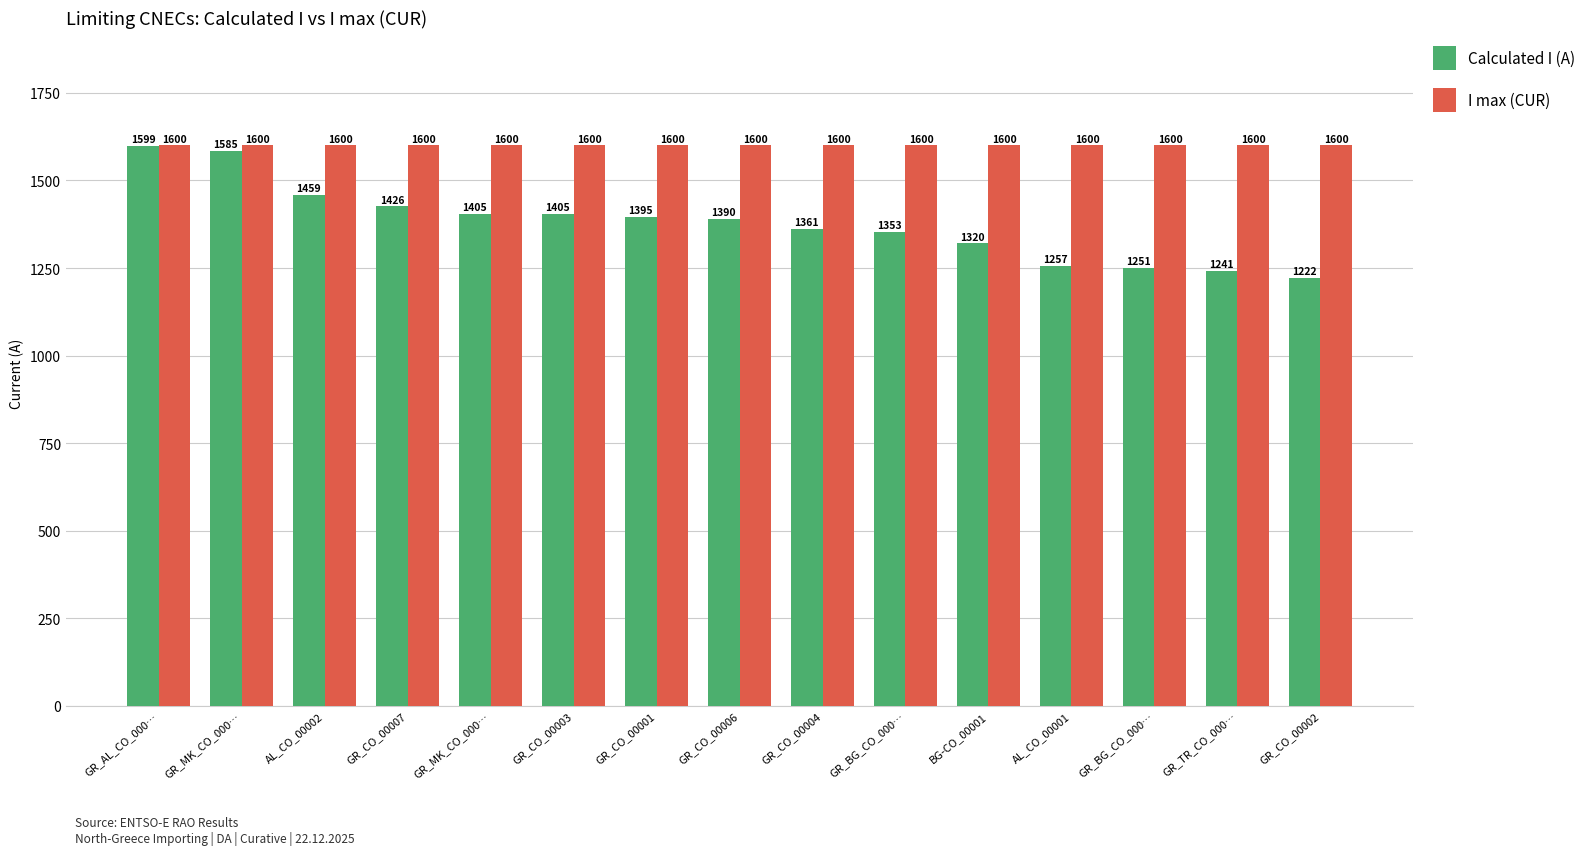

Reading right to left, transcribe all the data shown in this chart.

Calculated I (A): 1222	1241	1251	1257	1320	1353	1361	1390	1395	1405	1405	1426	1459	1585	1599
I max (CUR): 1600	1600	1600	1600	1600	1600	1600	1600	1600	1600	1600	1600	1600	1600	1600